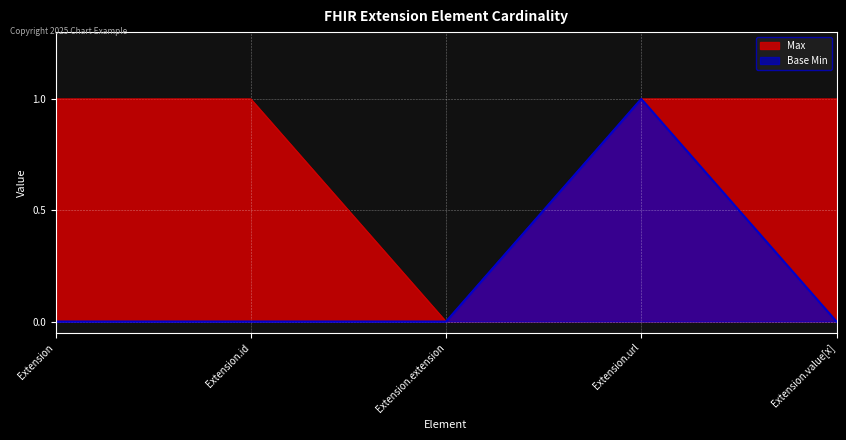

What is the value of the Max point at the 1st from the left?

1